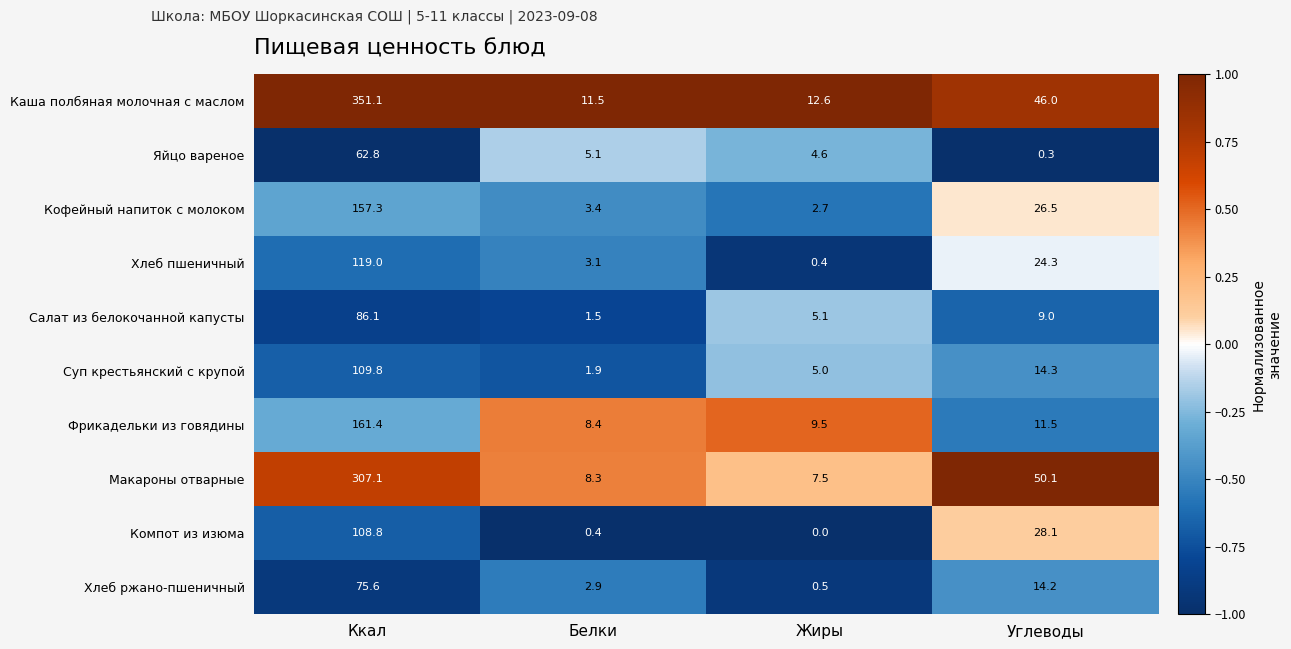

What is the highest value of the Компот из изюма series?

108.8